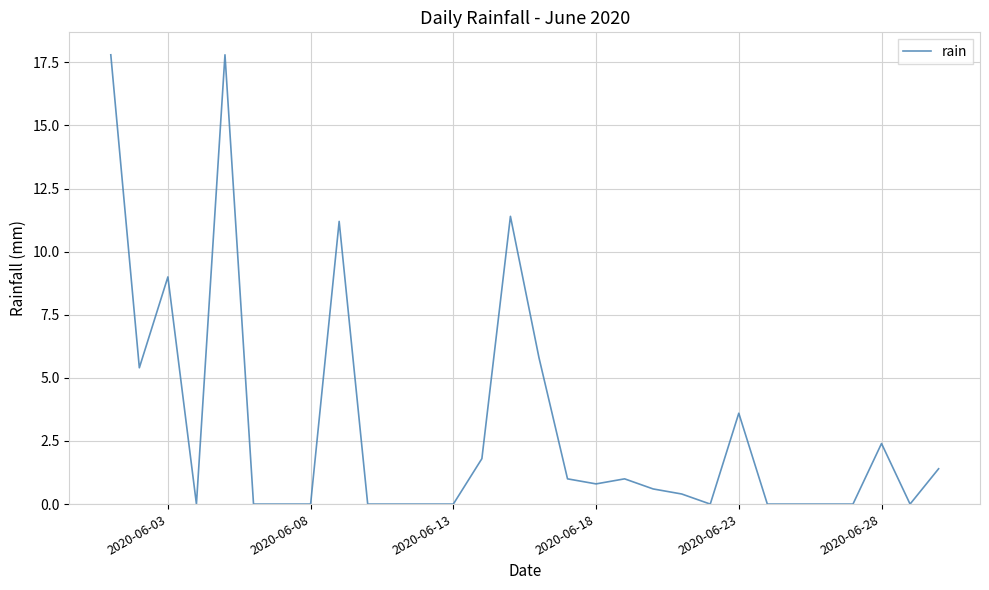

What is the greatest value displayed?

17.8